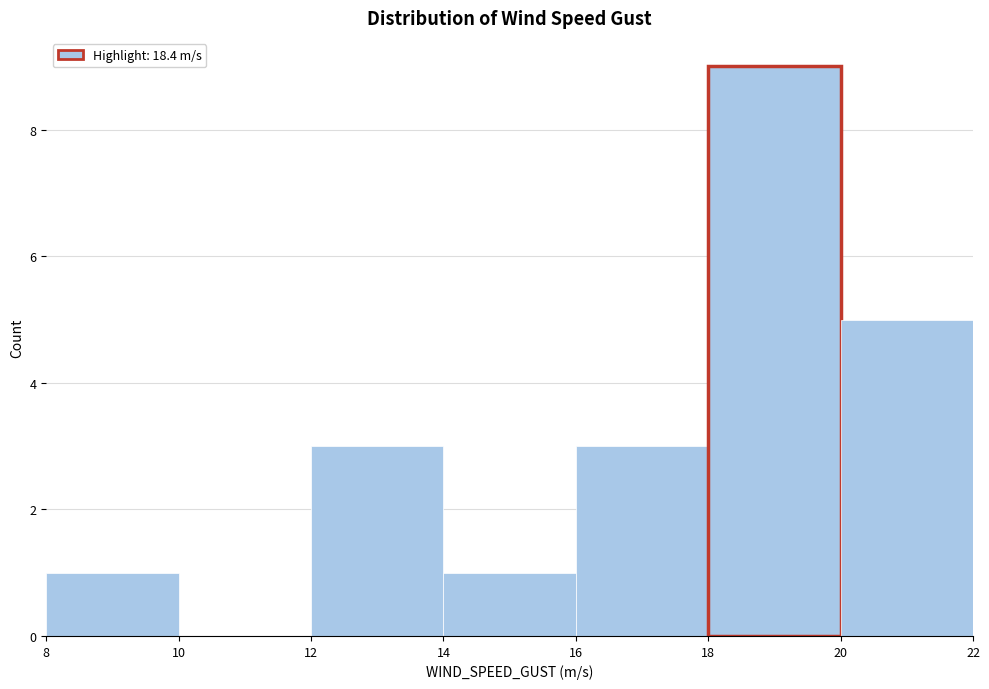

Over which range of the x-axis is the bar tallest?

18 to 20